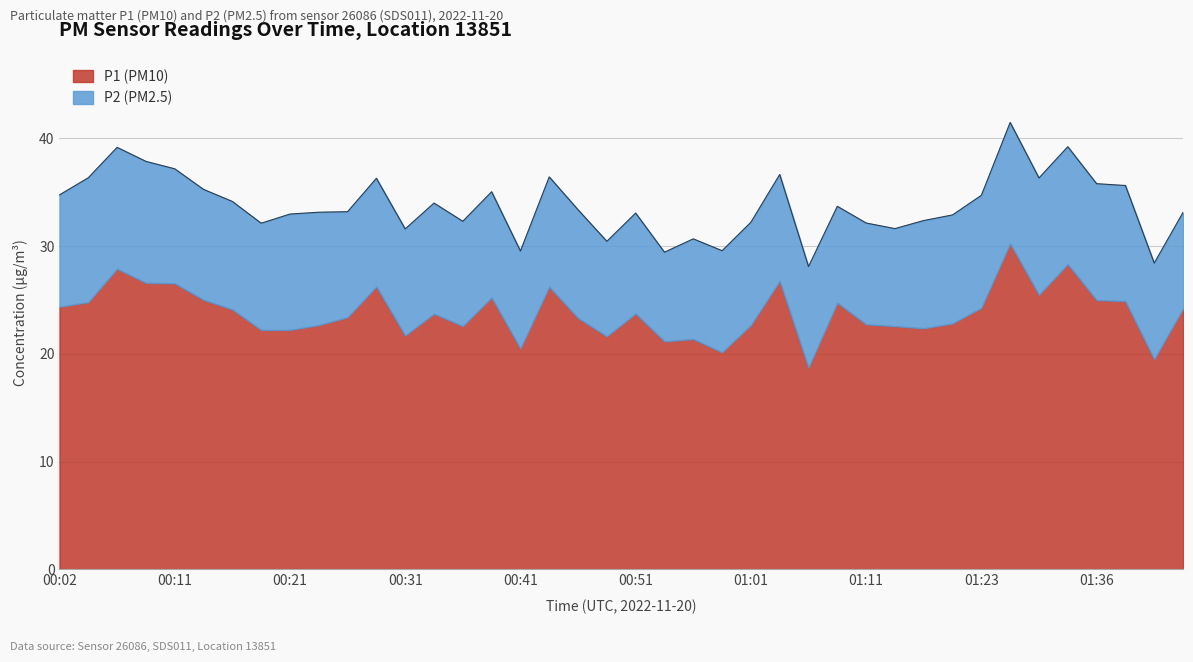

Which label corresponds to the smallest value in the chart?

01:06